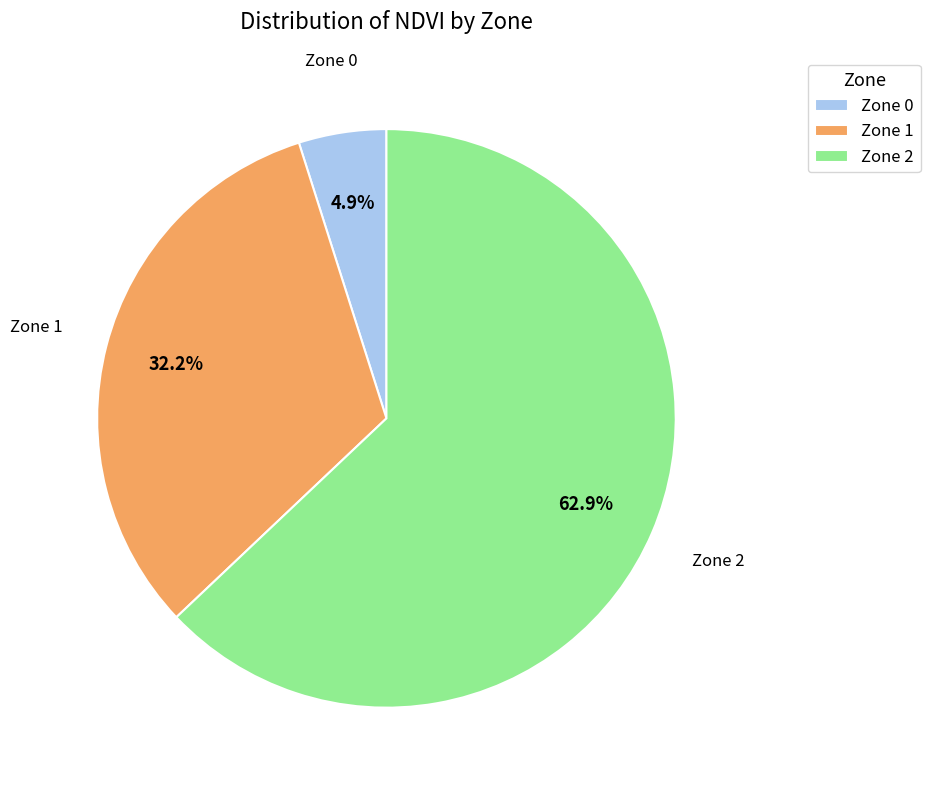

To the nearest percent, what portion does Zone 1 represent?

32%